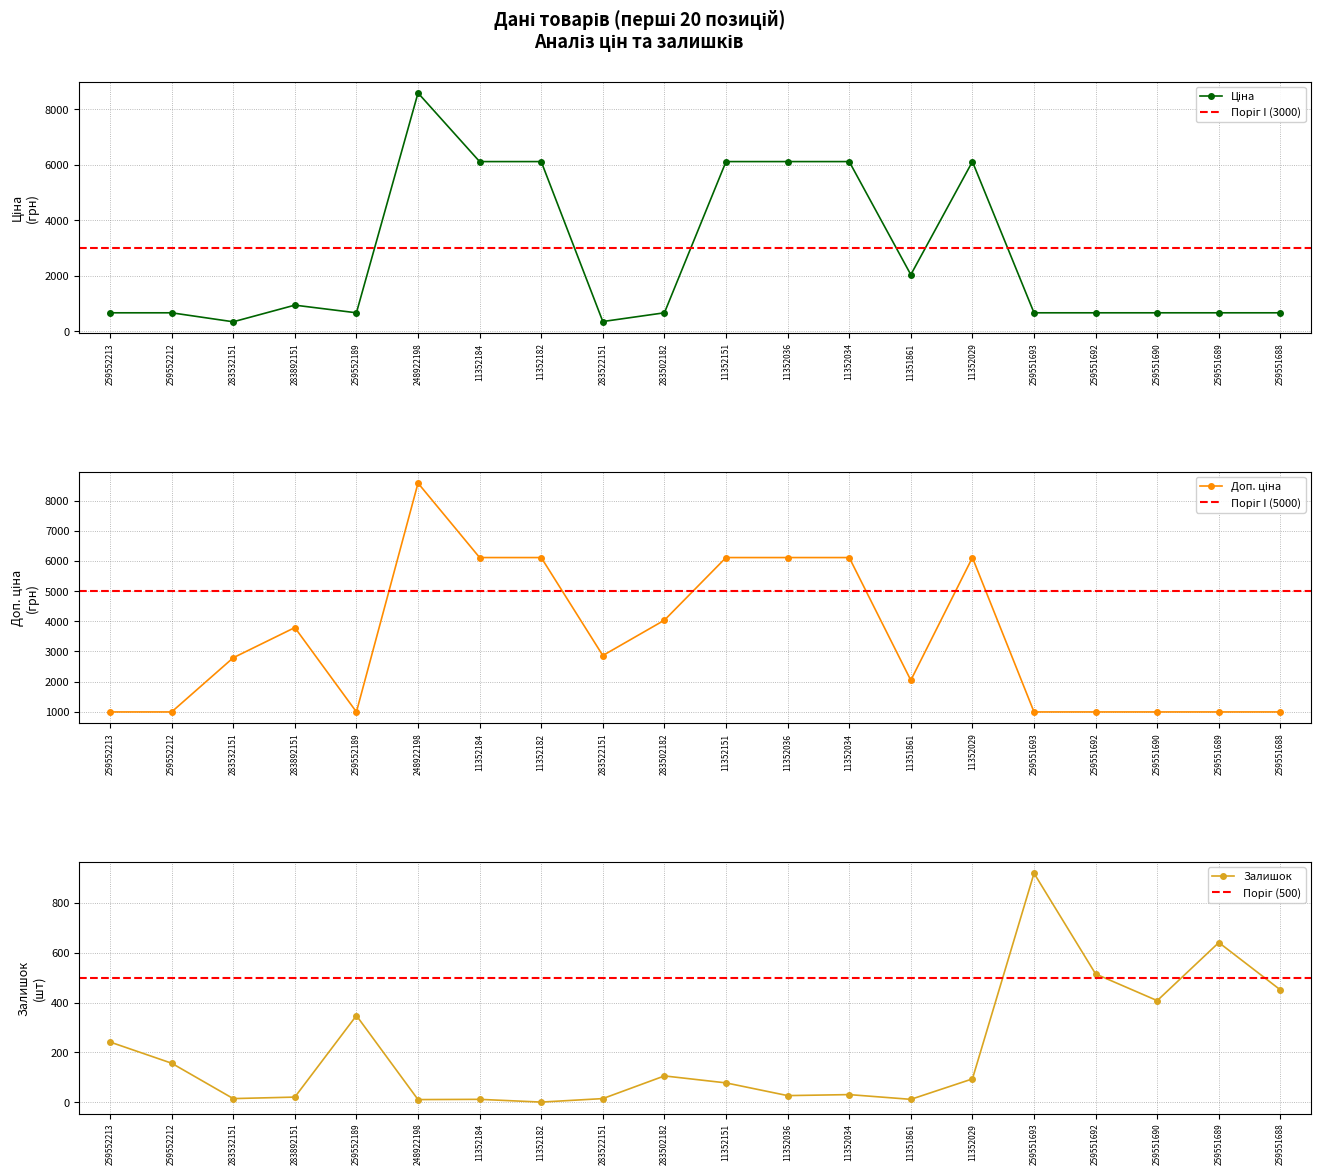

The value of Доп. ціна at 259552212 is 1383.0. True or false?

False